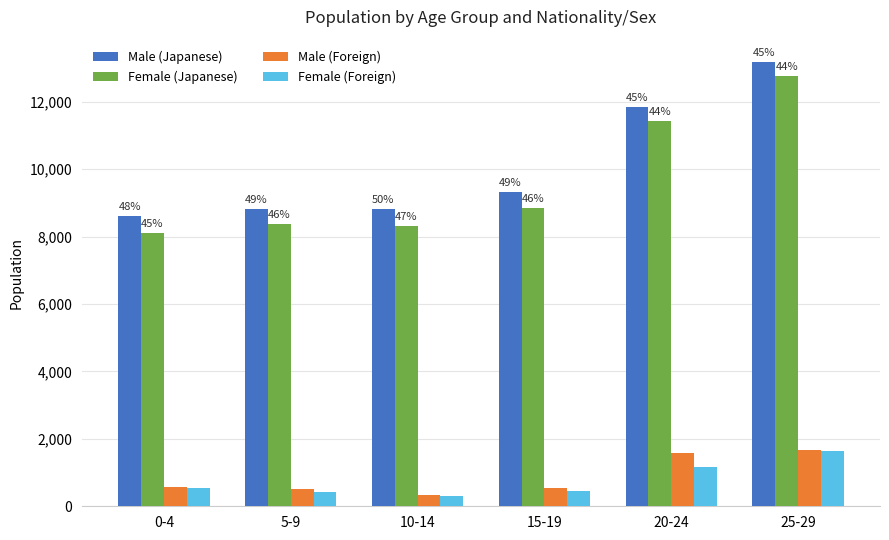

Reading right to left, what are all the values shown in this chart?

Male (Japanese): 13180	11835	9325	8829	8815	8612
Female (Japanese): 12764	11432	8832	8312	8358	8109
Male (Foreign): 1681	1579	543	339	510	564
Female (Foreign): 1649	1175	445	318	436	541